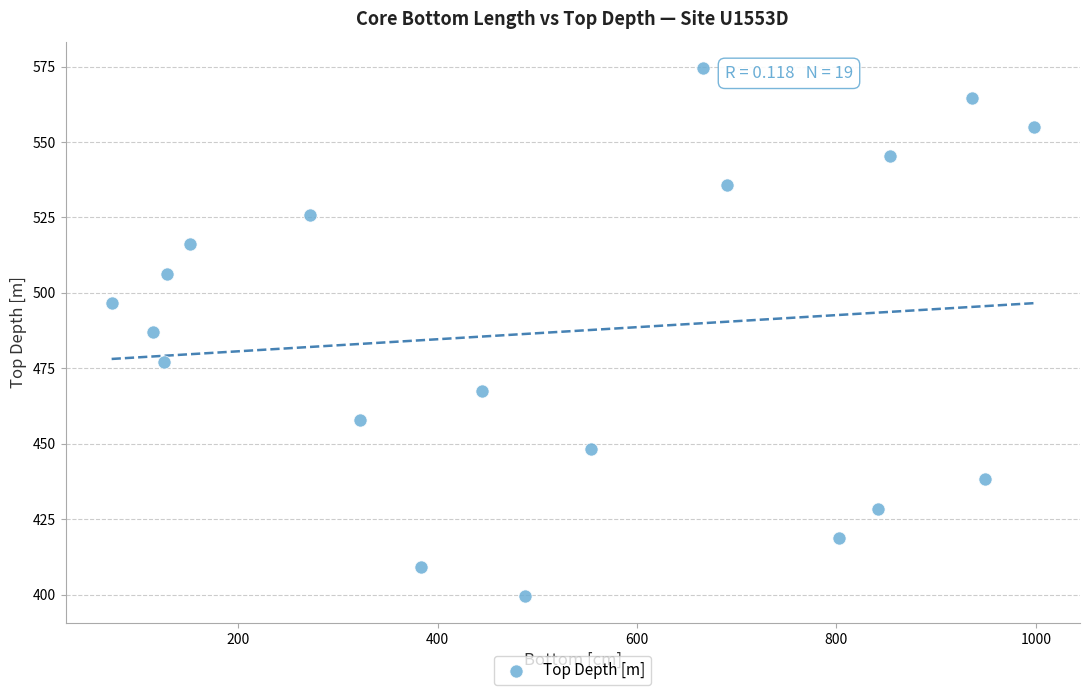

What is the range of X values (max minus min)?

925.0